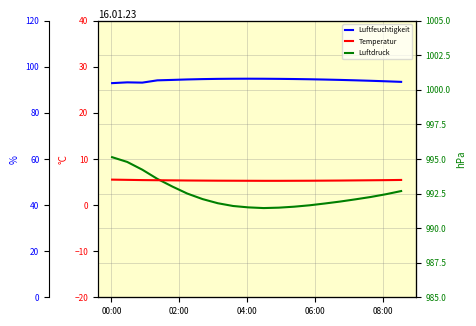

At which label is Luftdruck closest to 993?

08:00